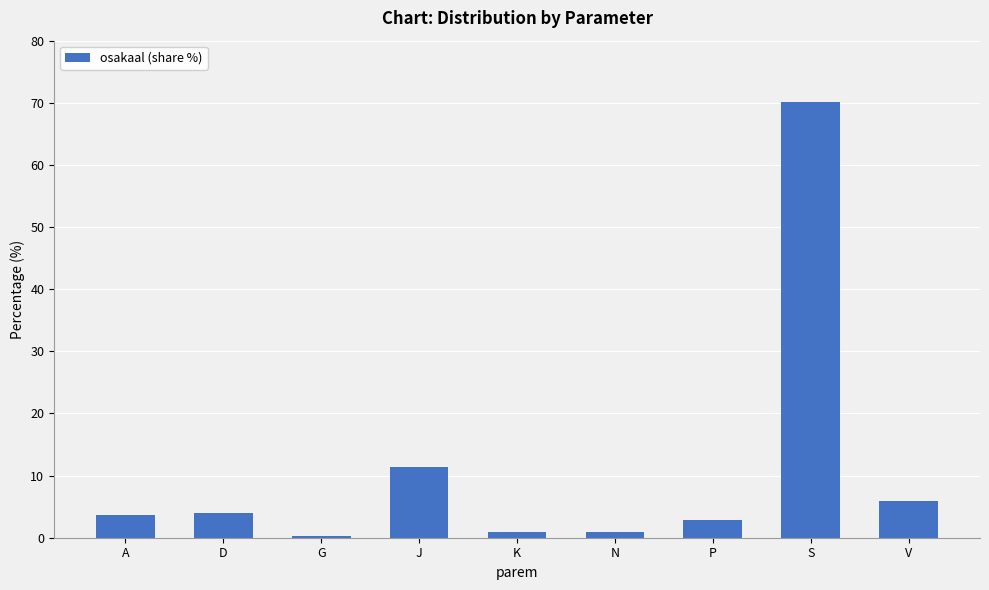

At which label is the value closest to 35?

J